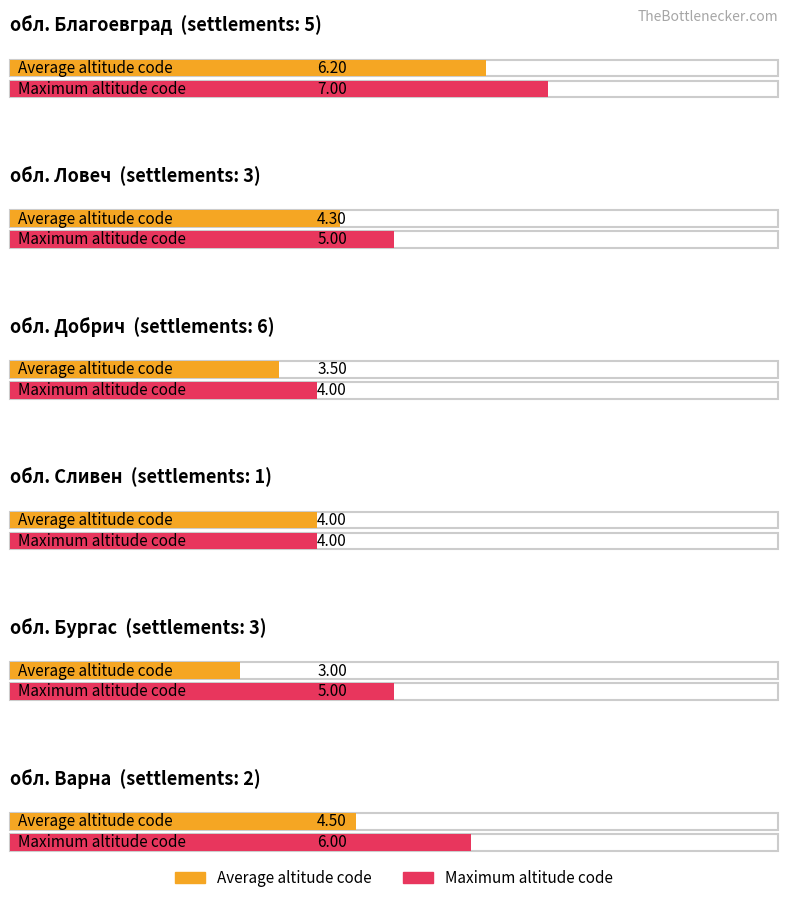

Is it true that Average utilization equals 63.6 at обл. Ловеч?

False